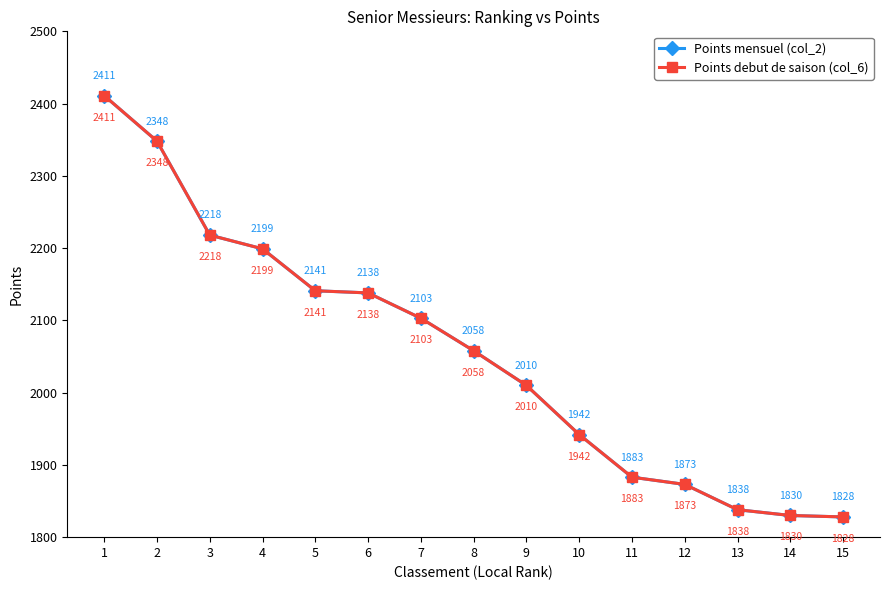

Reading left to right, transcribe all the data shown in this chart.

Points mensuel (col_2): 2411	2348	2218	2199	2141	2138	2103	2058	2010	1942	1883	1873	1838	1830	1828
Points debut de saison (col_6): 2411	2348	2218	2199	2141	2138	2103	2058	2010	1942	1883	1873	1838	1830	1828